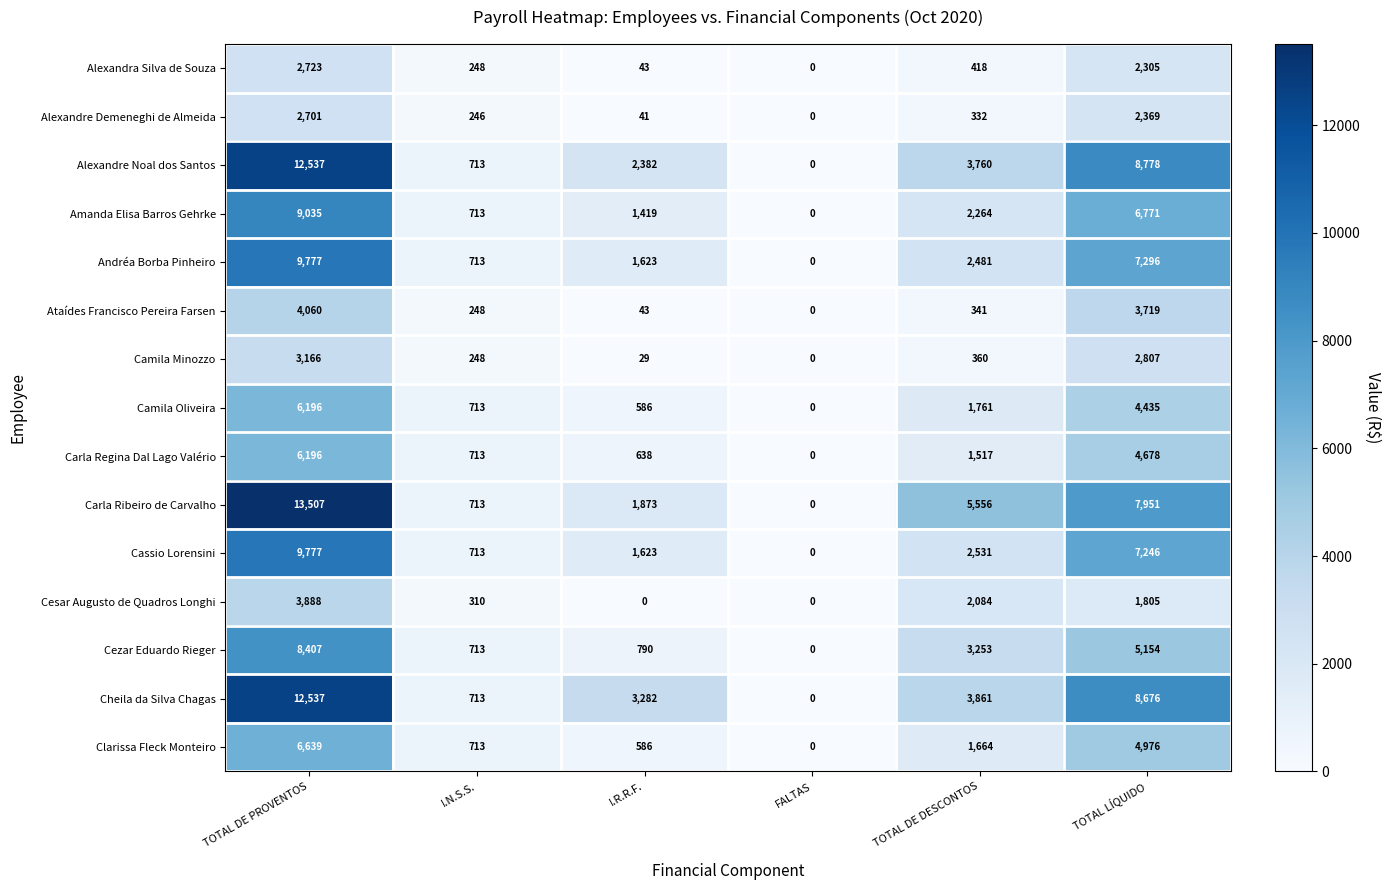

The Cheila da Silva Chagas series shows 3282 at I.R.R.F.. True or false?

True